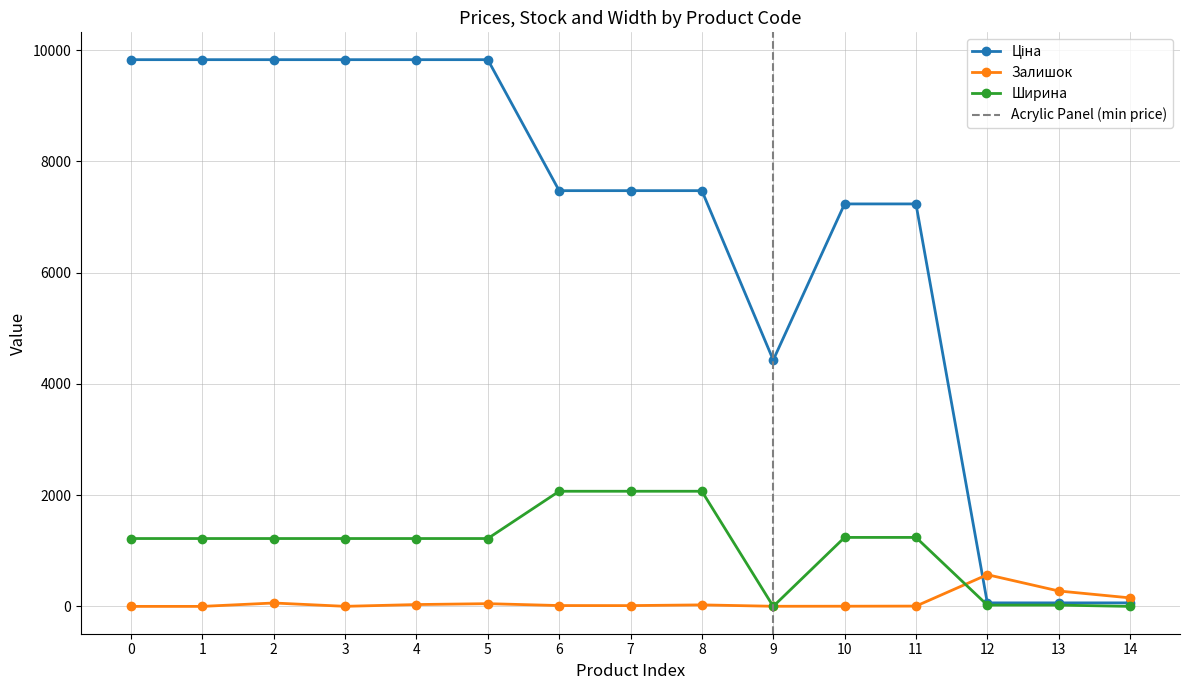

Does the chart display data point markers on the line(s)?

Yes